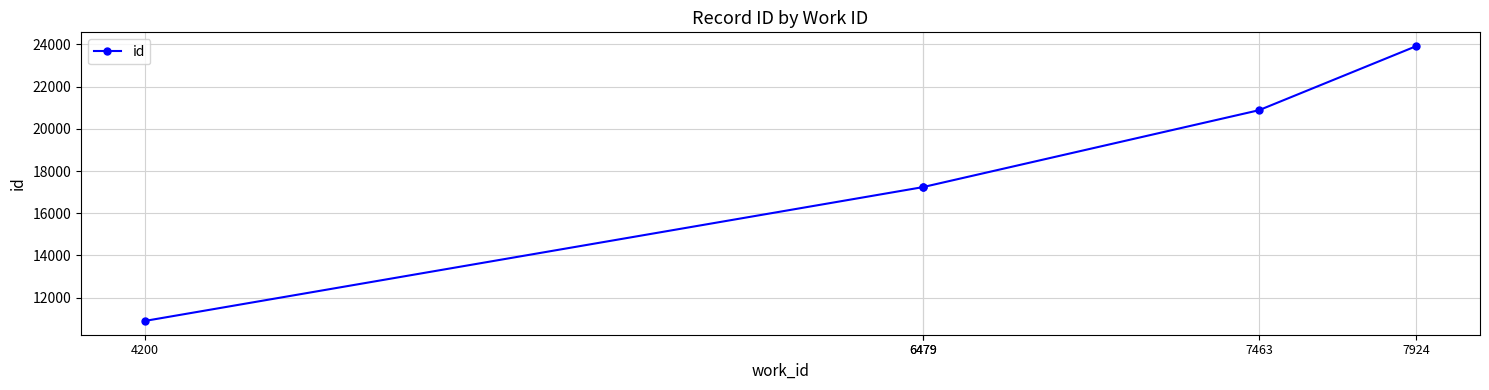

Which label corresponds to the smallest value in the chart?

4200